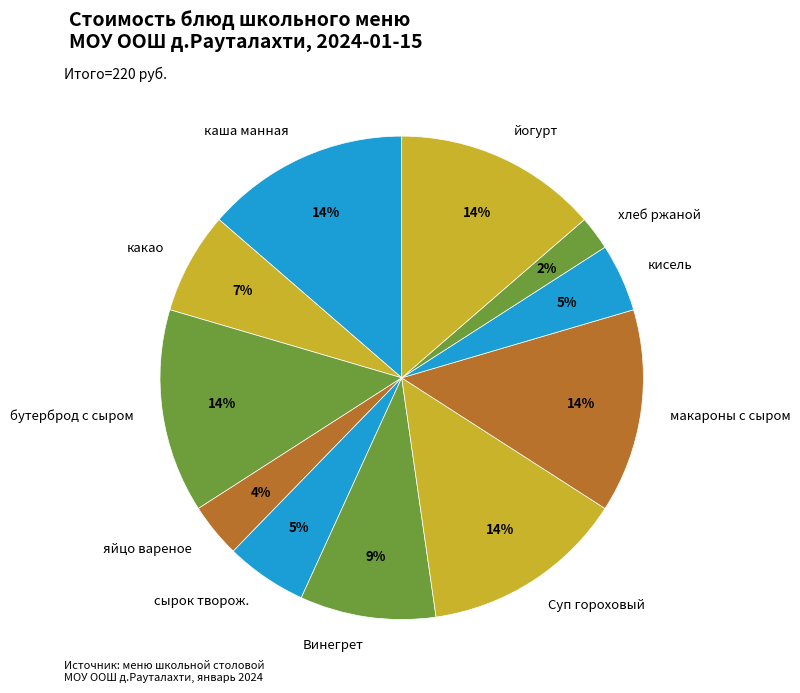

Does макароны с сыром account for over 50% of the chart?

No